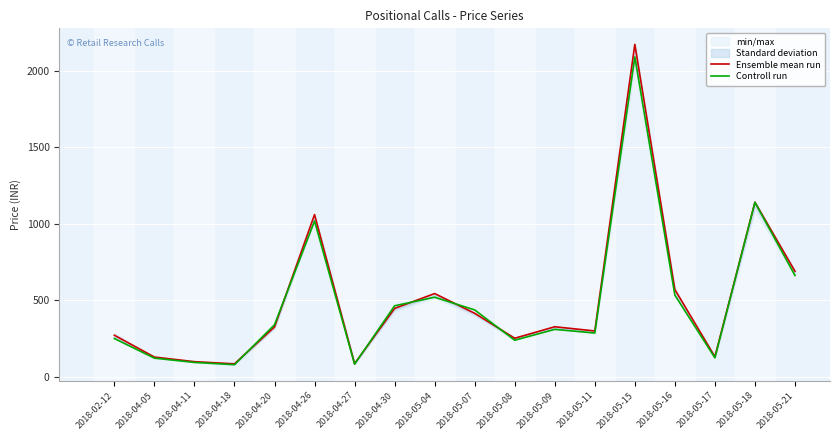

What position from the right is 2018-05-04?

10